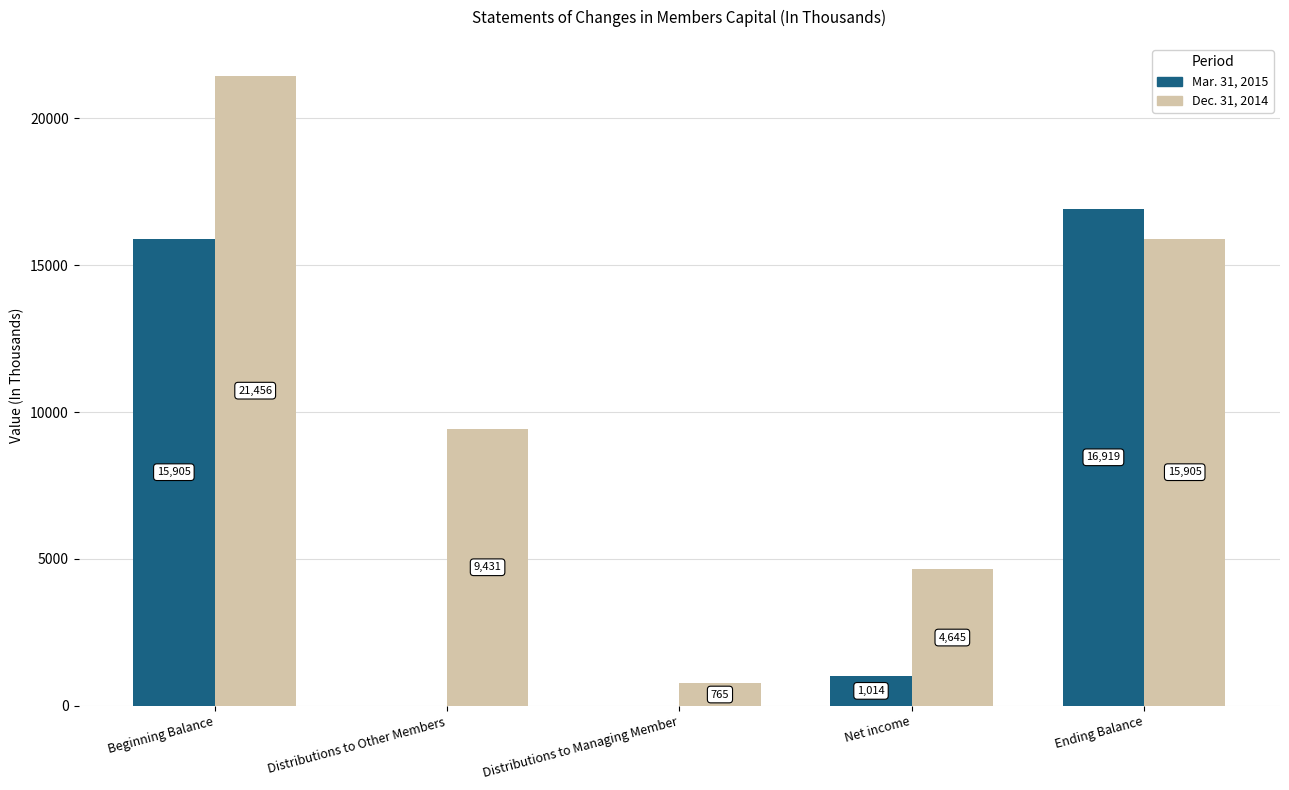

What is the sum of all Mar. 31, 2015 values?

33838